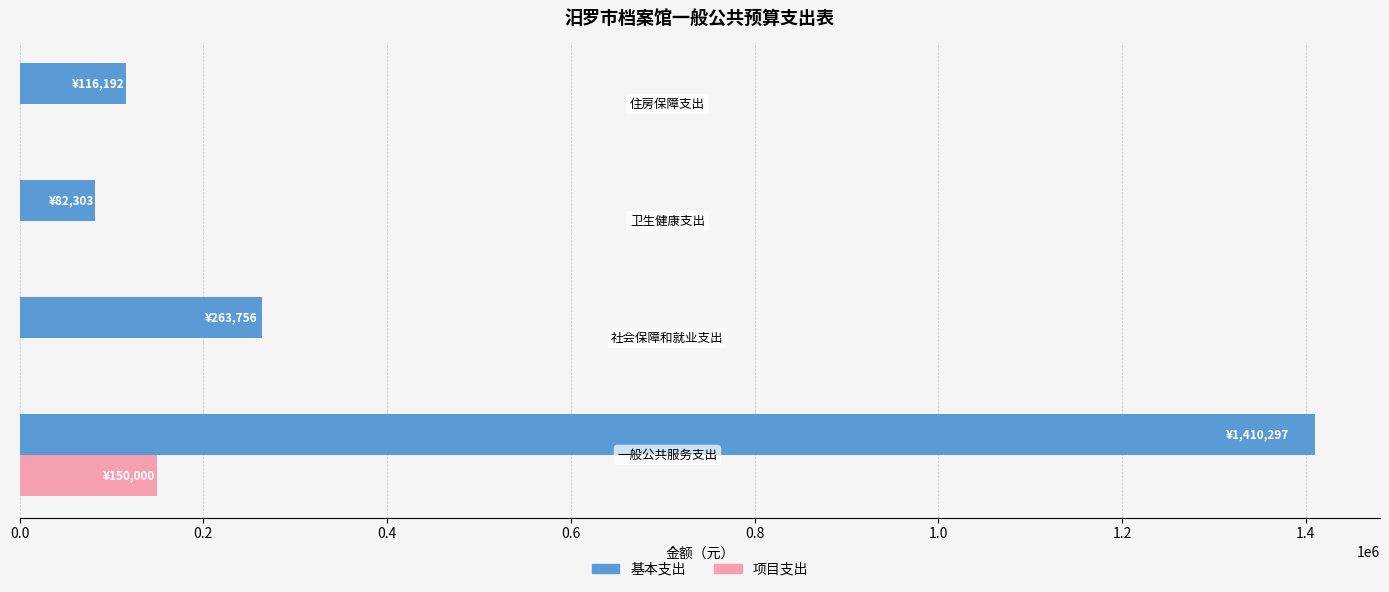

What is the average value of the 项目支出 series?

37500.0